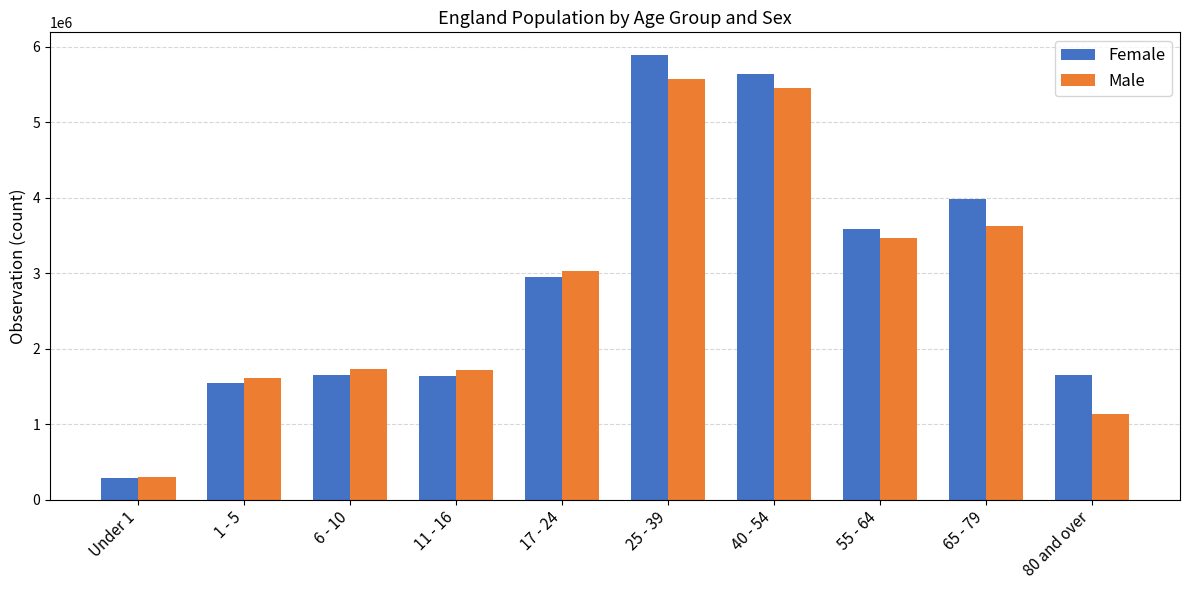

What are all the series names shown in the legend?

Female, Male